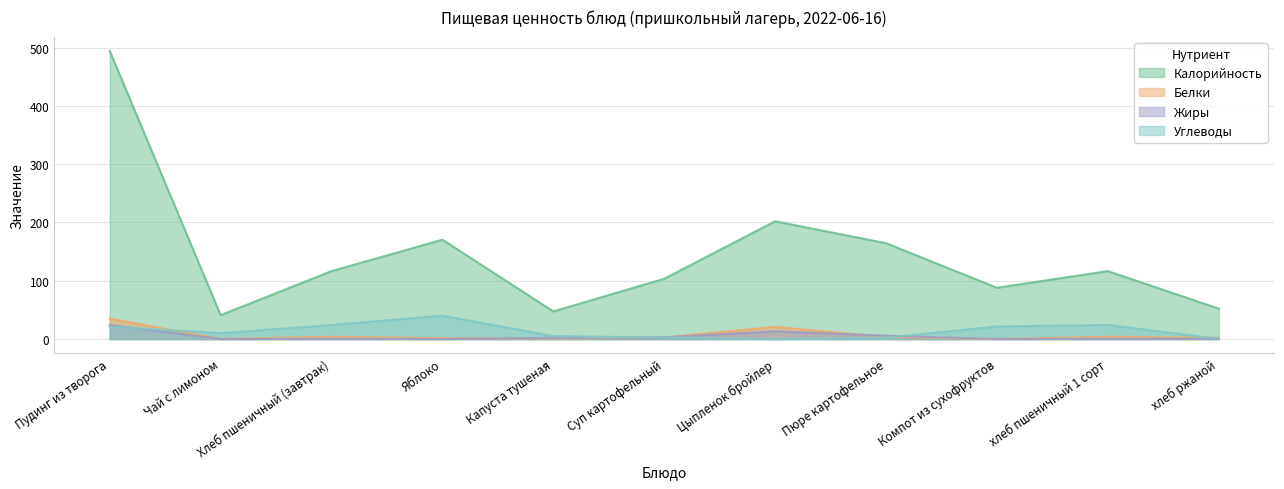

At which label does Углеводы reach its minimum?

Цыпленок бройлер